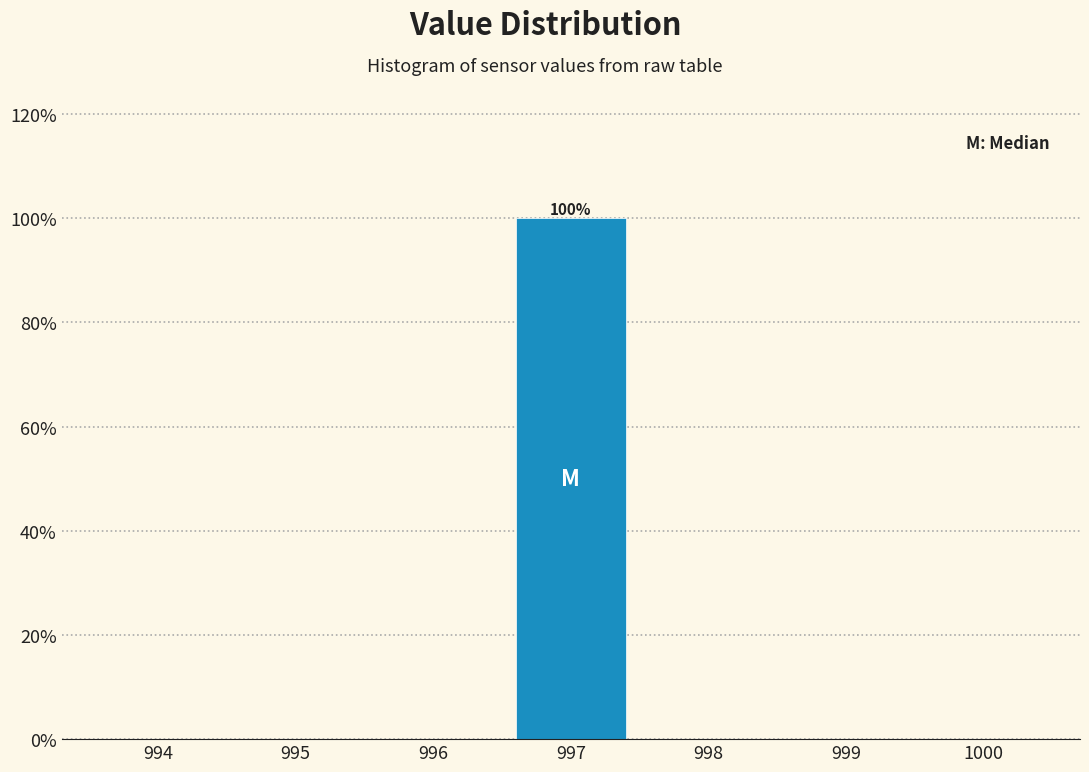

Reading left to right, extract all data points from this chart.

994=0	995=0	996=0	997=100	998=0	999=0	1000=0